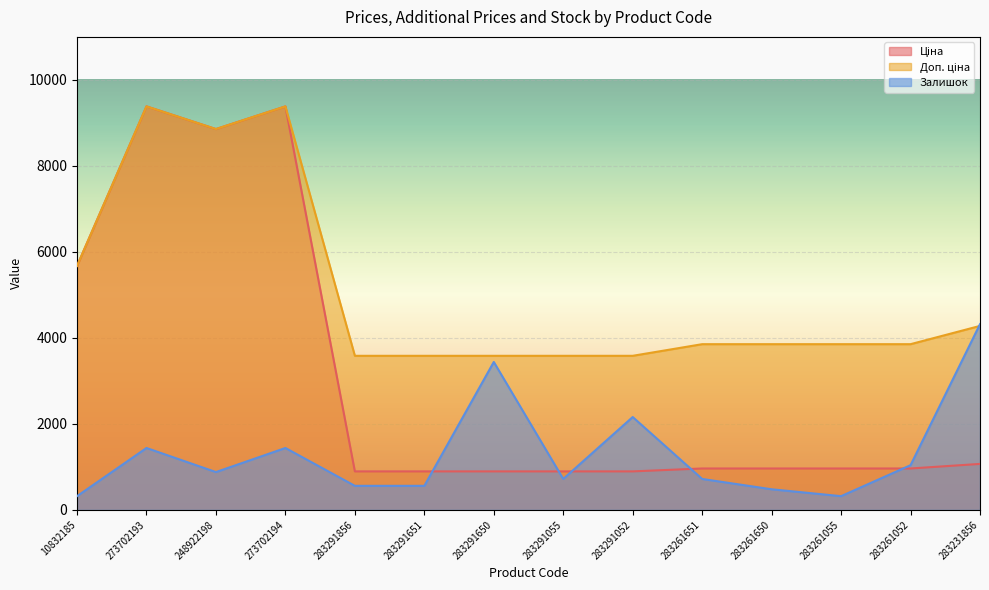

Which has a higher value, 248922198 or 283231856?

248922198